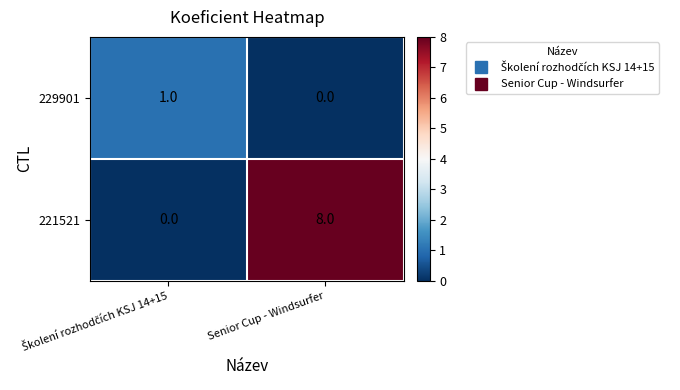

At Senior Cup - Windsurfer, list the series in order from largest to smallest.

221521, 229901